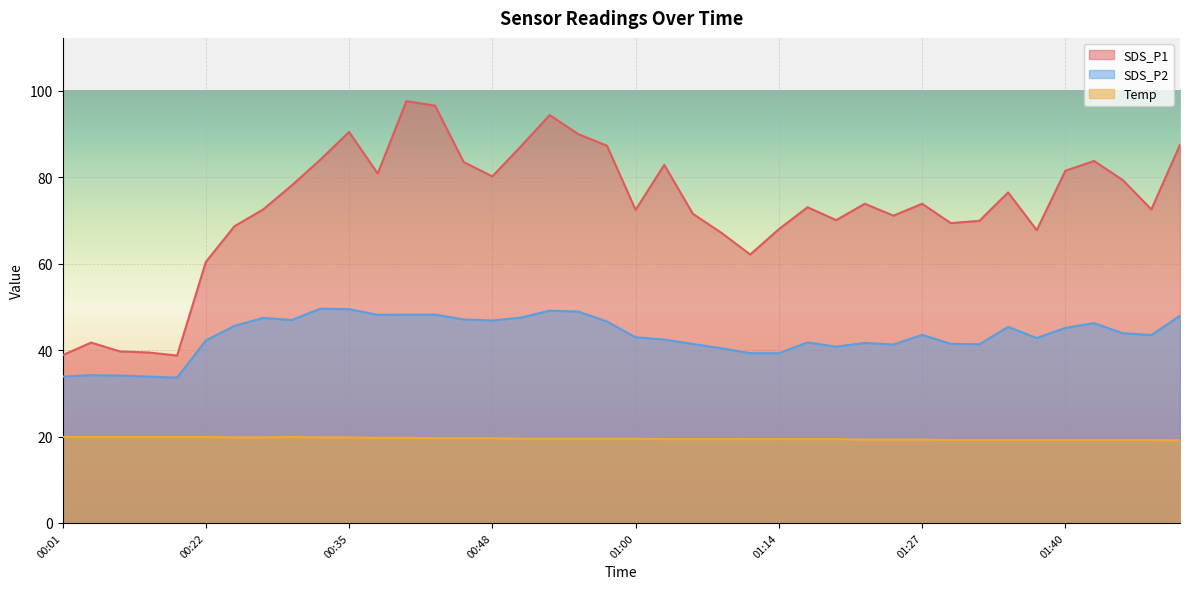

Is the value of SDS_P1 at 01:03 greater than the value of SDS_P2 at 01:00?

Yes